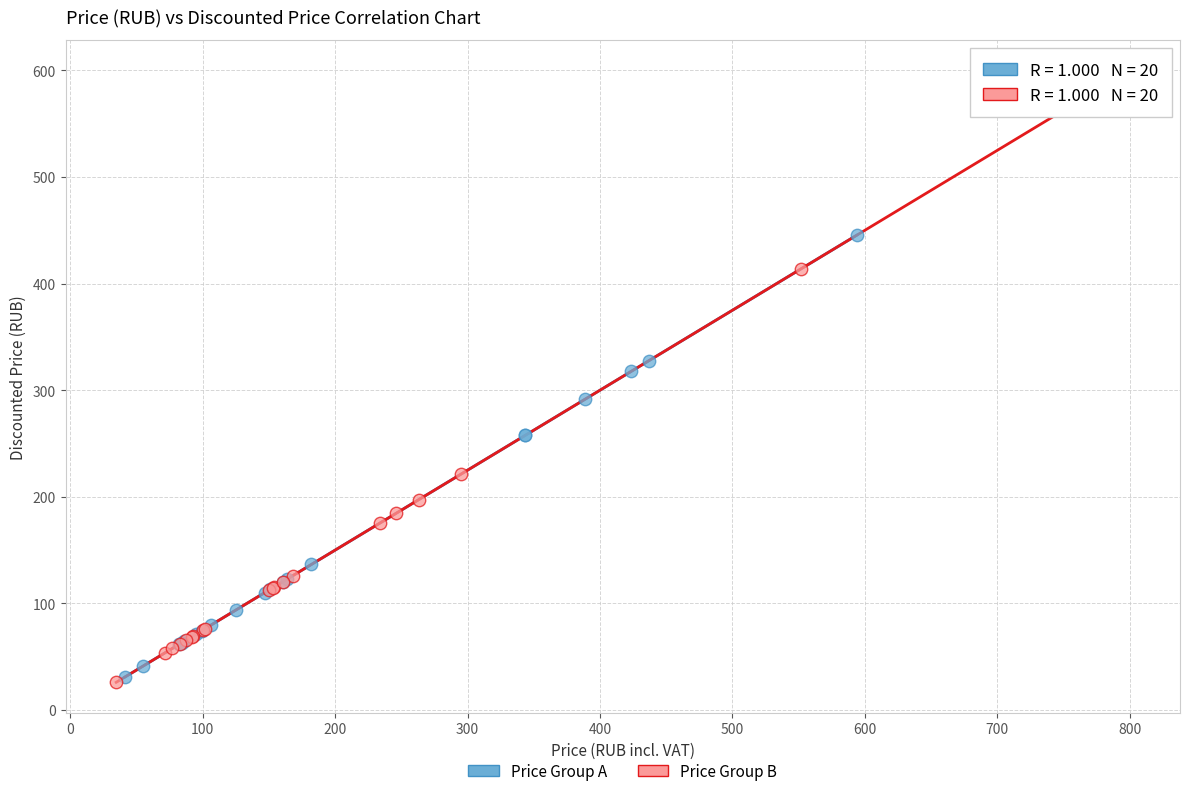

What are all the series names shown in the legend?

Price Group A, Price Group B